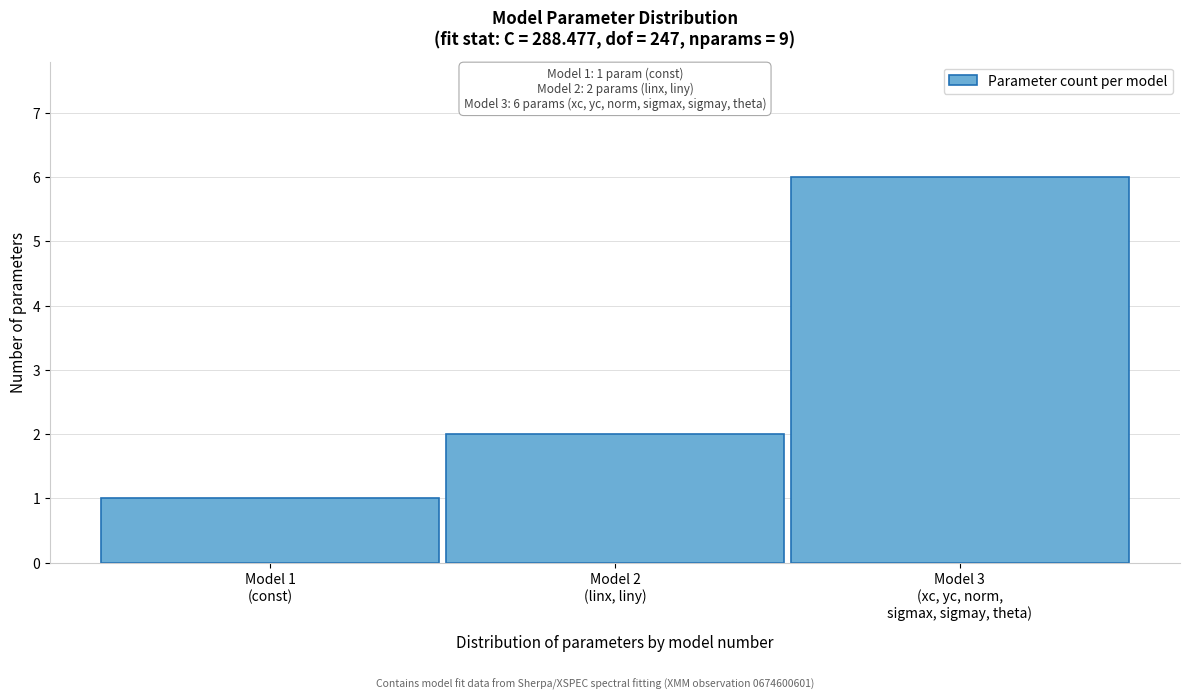

Reading left to right, what are all the values shown in this chart?

1	2	6